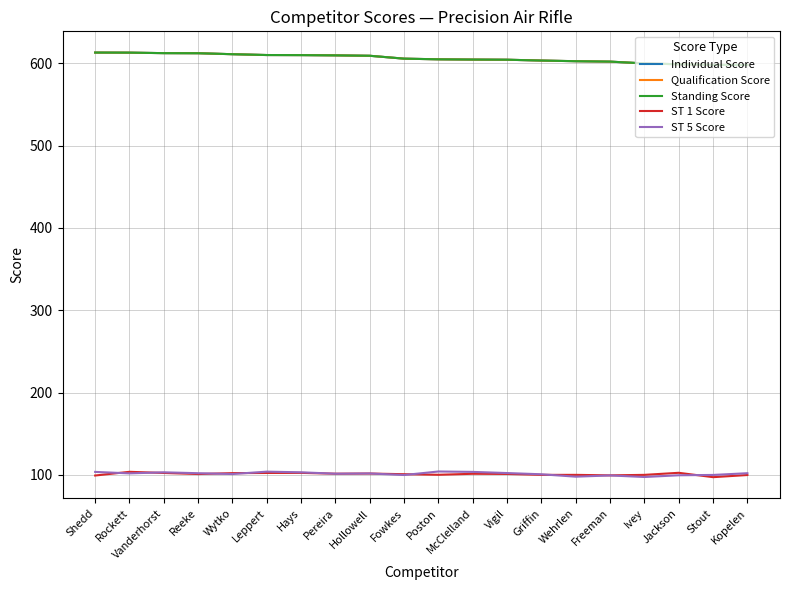

Does the chart have visible grid lines?

Yes